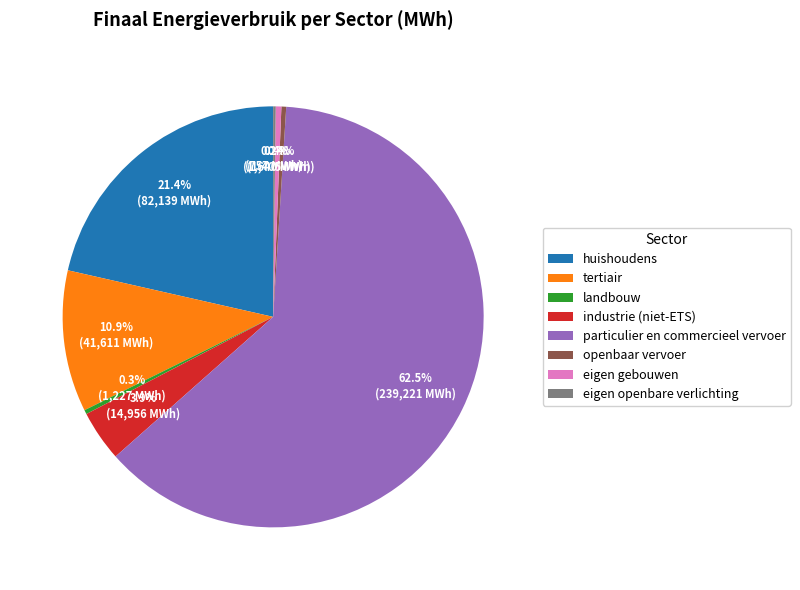

What portion of the pie excludes openbaar vervoer?

99.6%